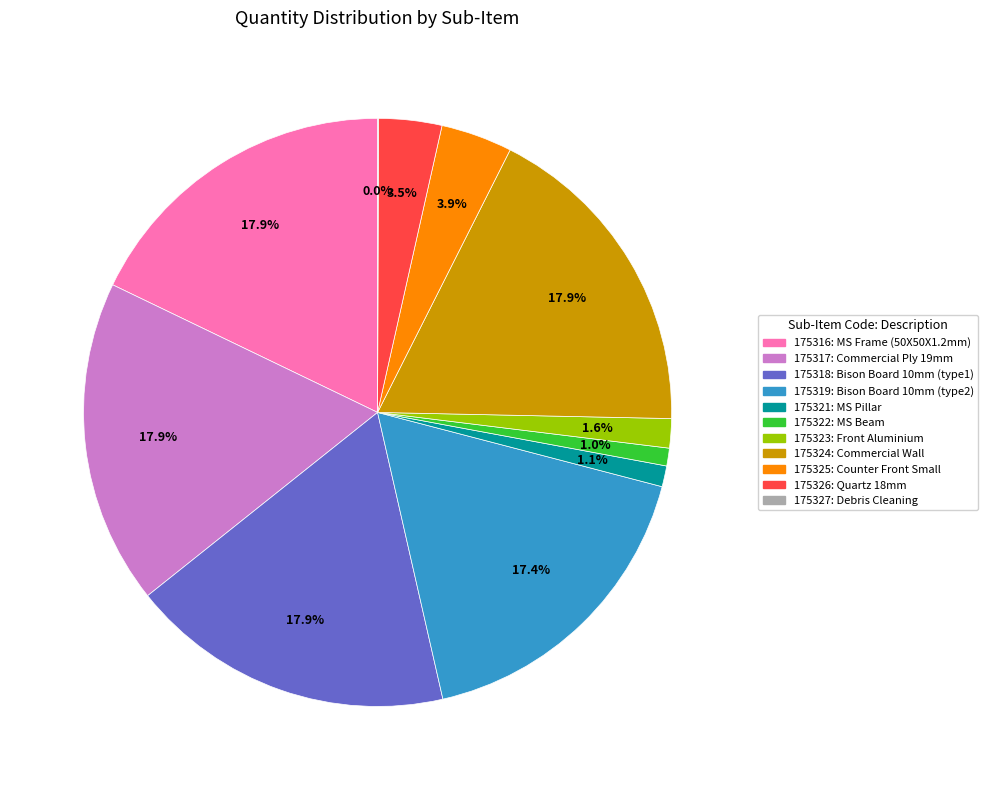

What is the ratio of the value at 175323 to the value at 175325?

0.4